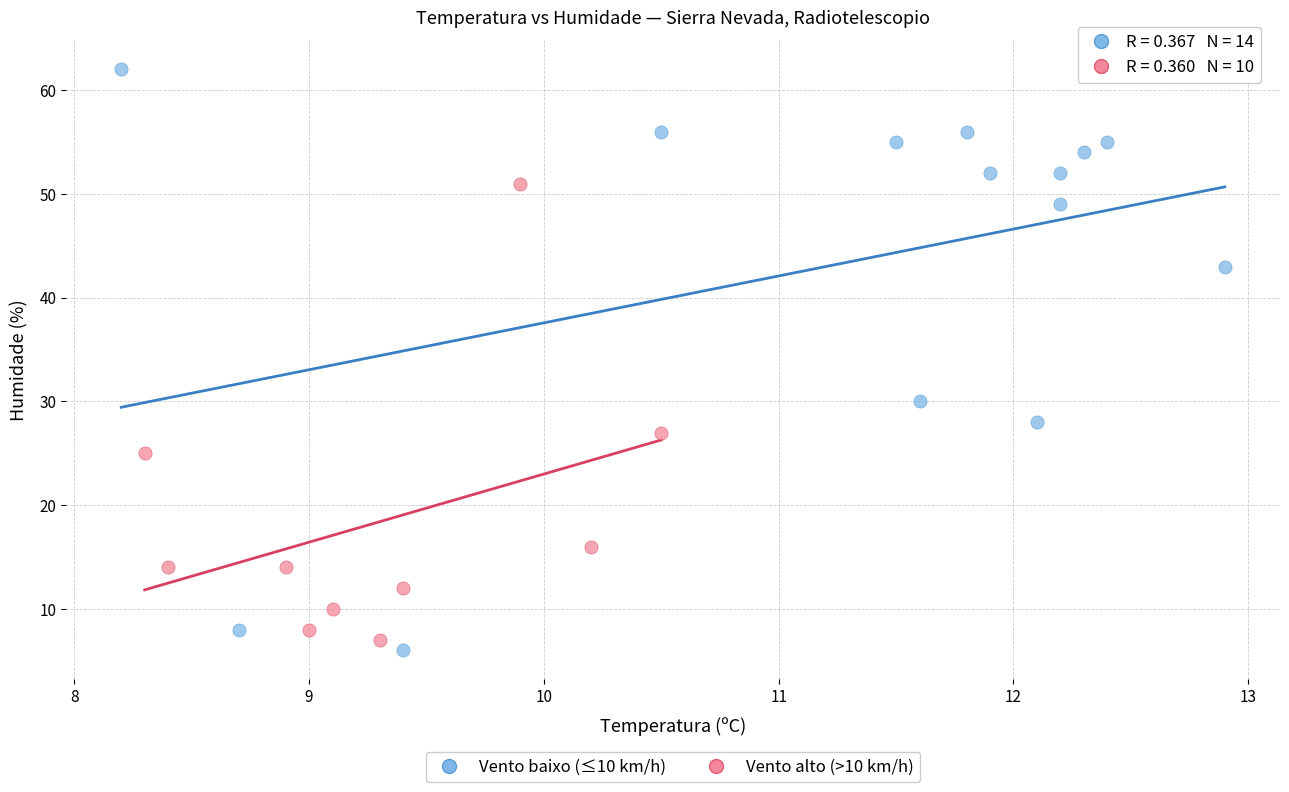

Which series contains the highest Y value?

Vento baixo (≤10 km/h)